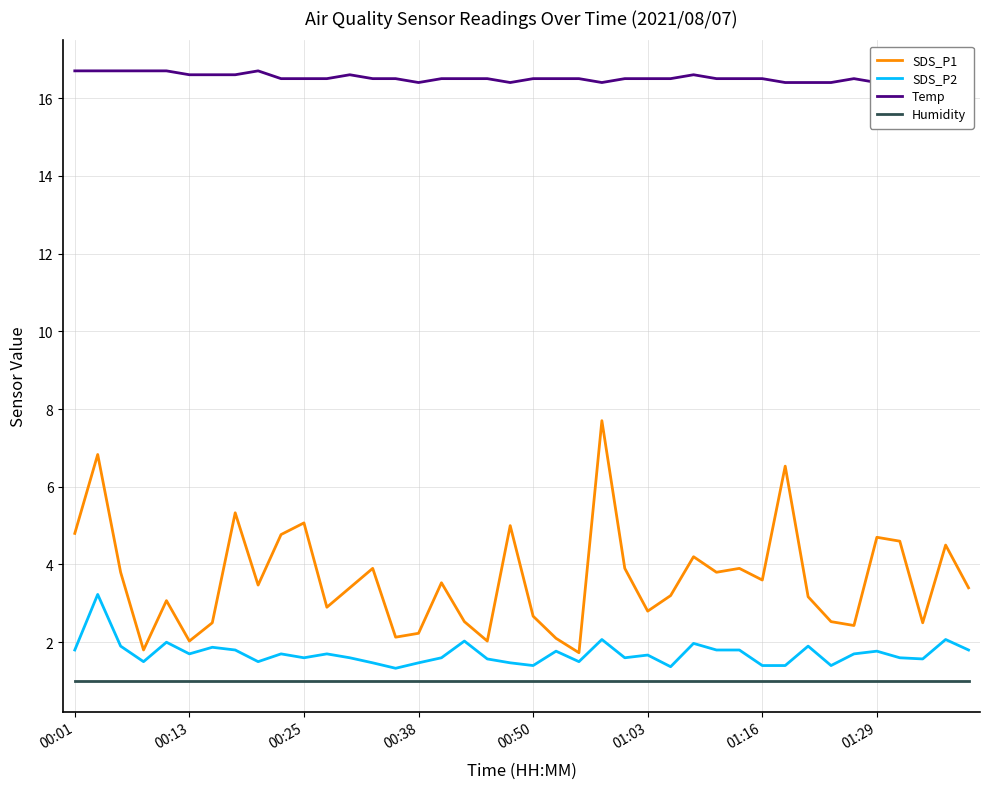

True or false: SDS_P1 and SDS_P2 intersect in this chart.

False